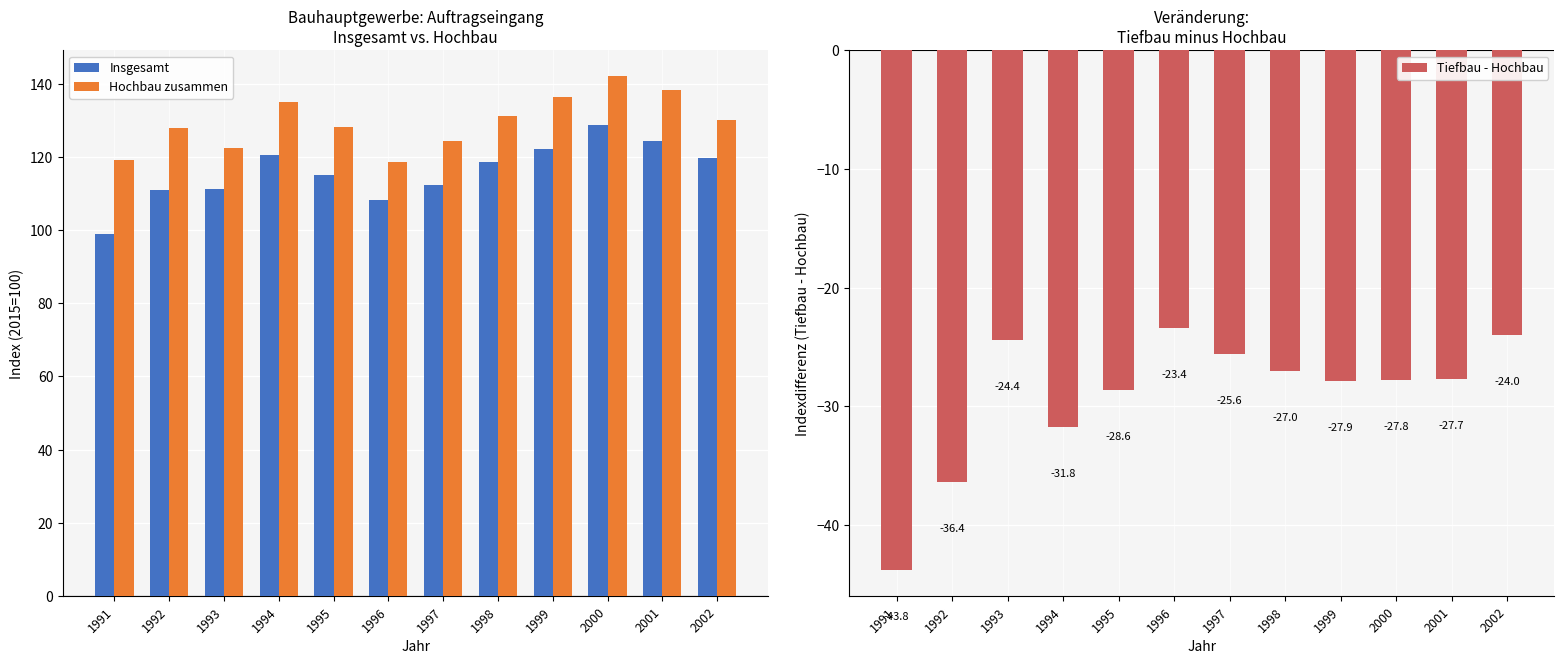

At how many categories does at least one series exceed -36?

12